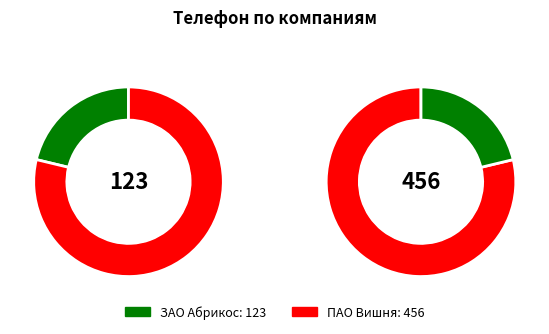

Is it true that ПАО Вишня is 69% of the pie?

False